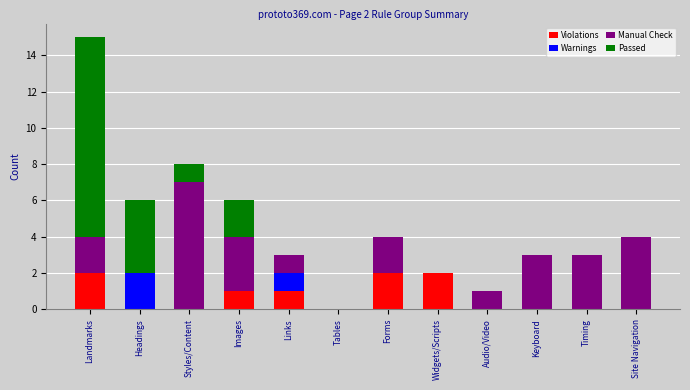

At which category is the sum across all series the highest?

Landmarks